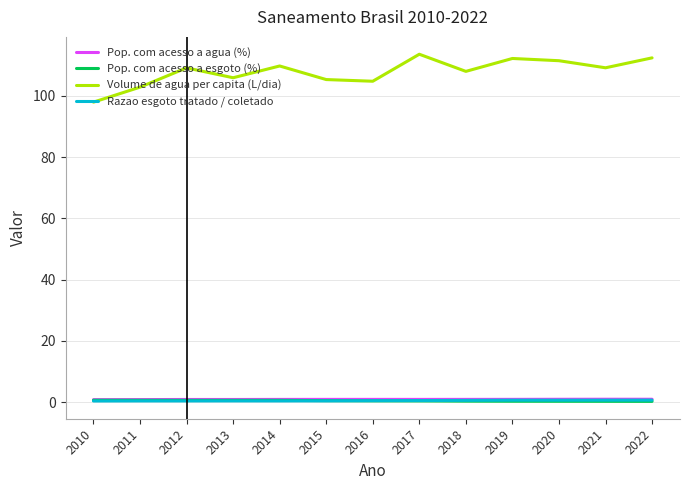

True or false: Pop. com acesso a esgoto (%) has a value of 0.3 at 2020.

True